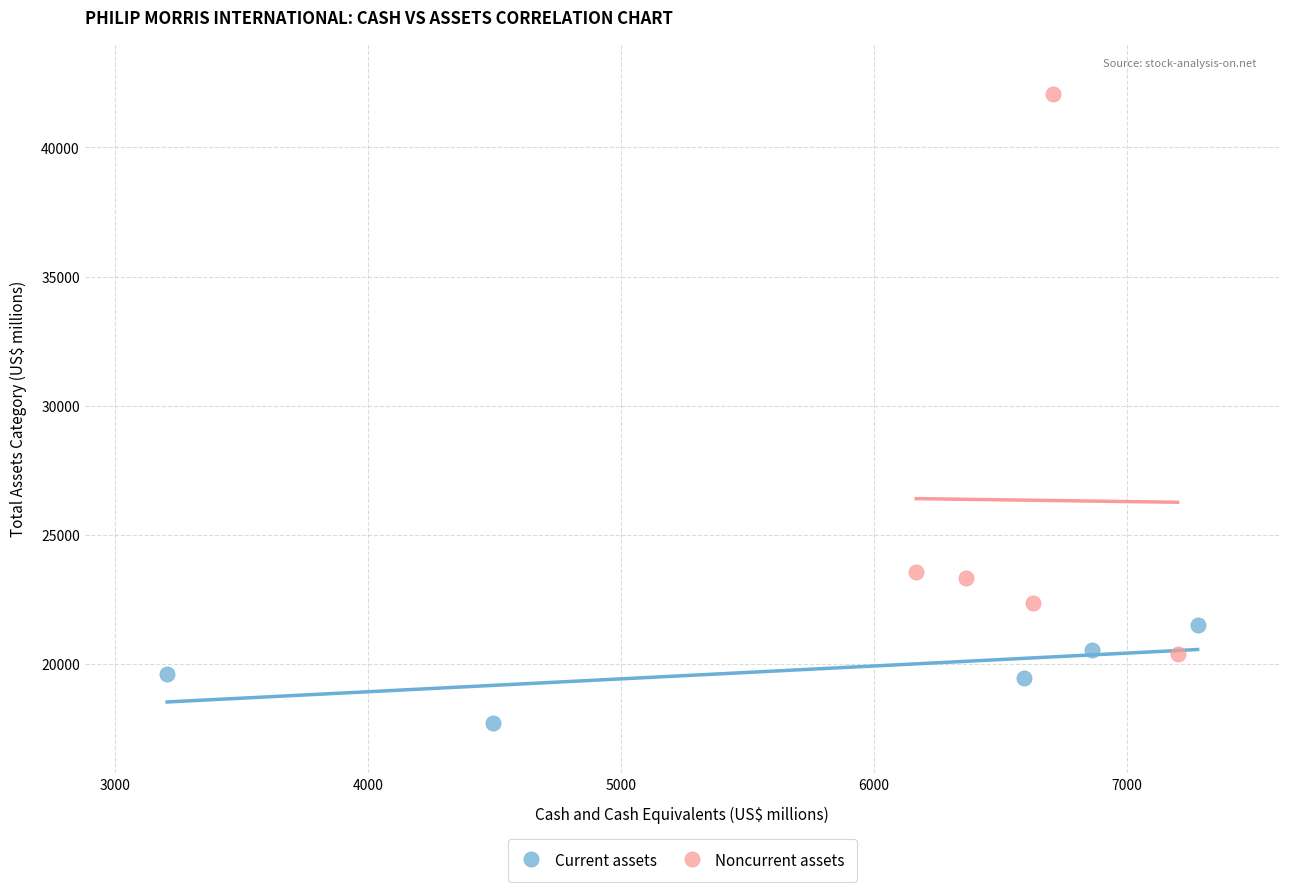

Which series reaches the maximum Y coordinate?

Noncurrent assets